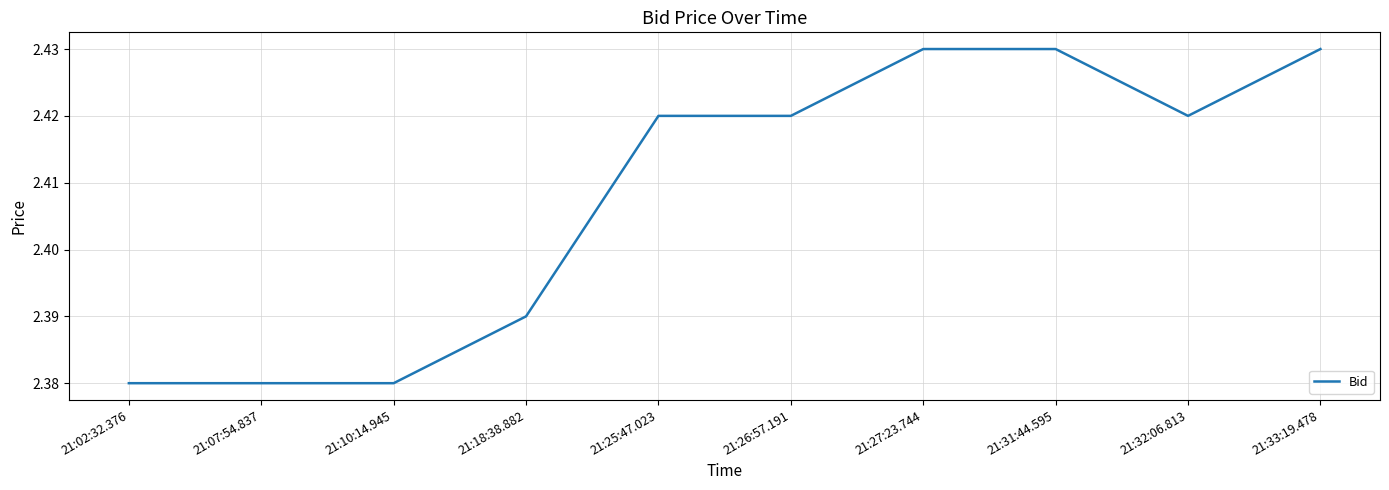

The value at 21:07:54.837 is 1.5. True or false?

False